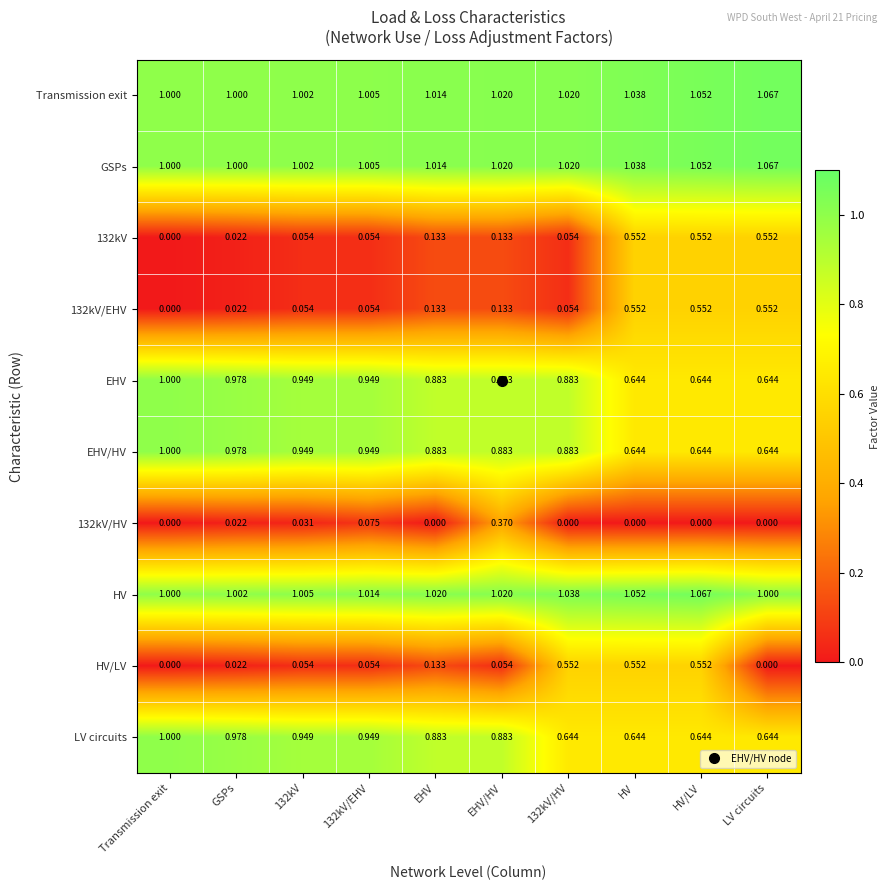

At which category is the sum across all series the highest?

HV/LV